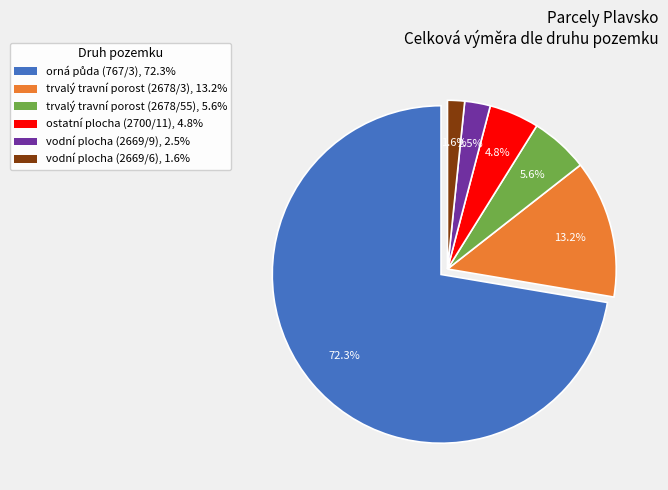

To the nearest percent, what is the difference between the largest and smallest slice percentages?

71%